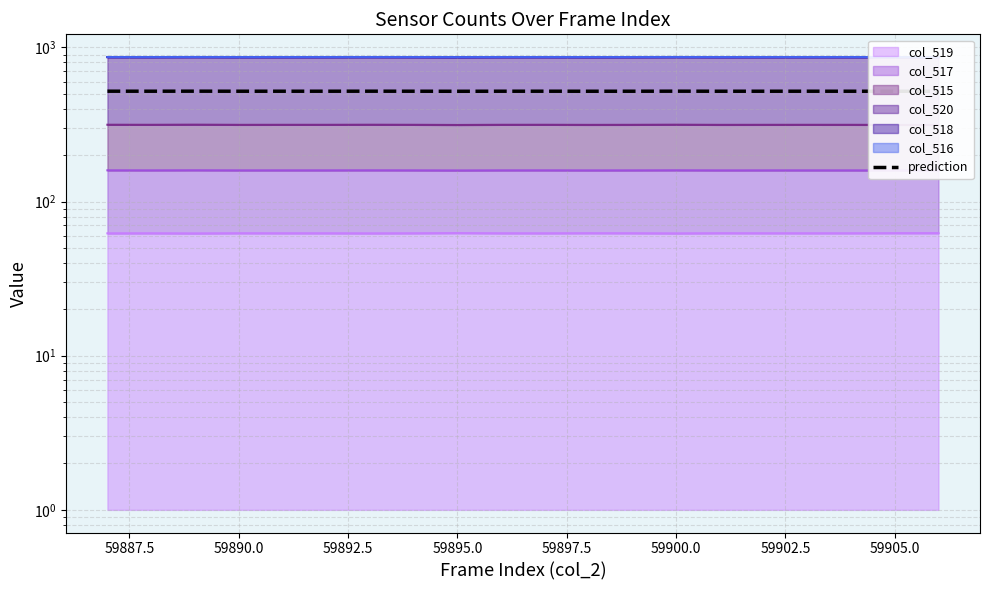

At which category does the chart reach its peak across all series?

59890.0